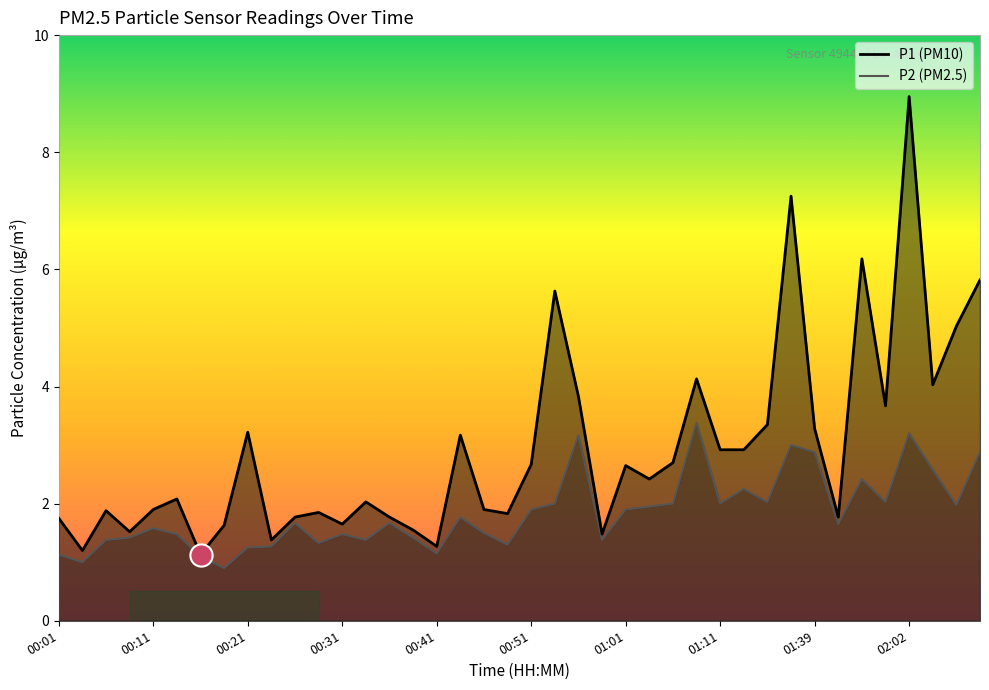

At 00:46, list the series in order from smallest to largest.

P2, P1